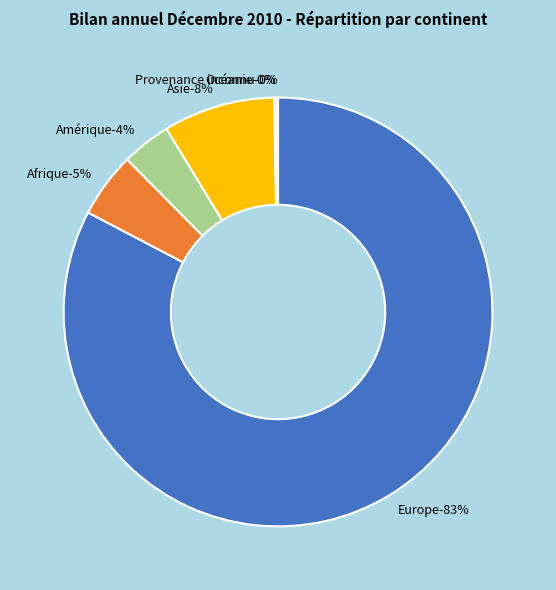

What is the ratio of the value at Europe to the value at Asie?

9.8